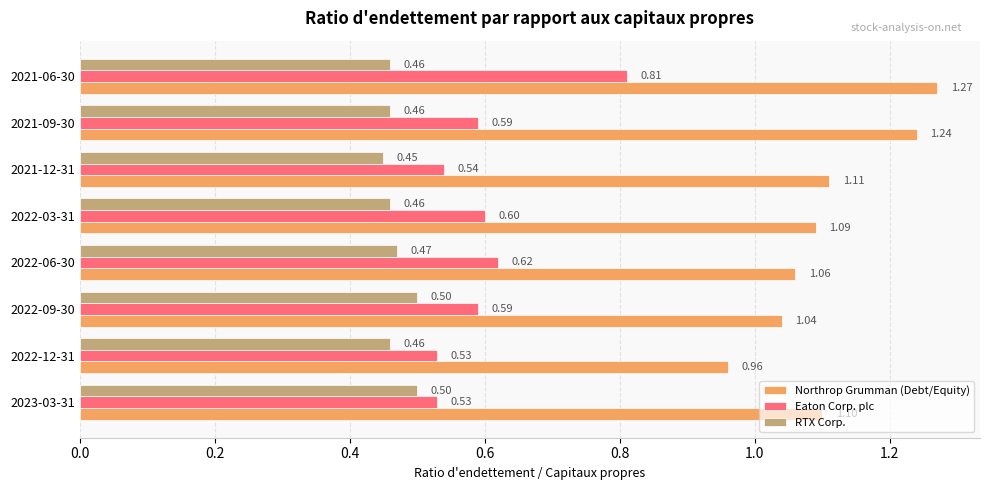

At which category is the sum across all series the highest?

2021-06-30